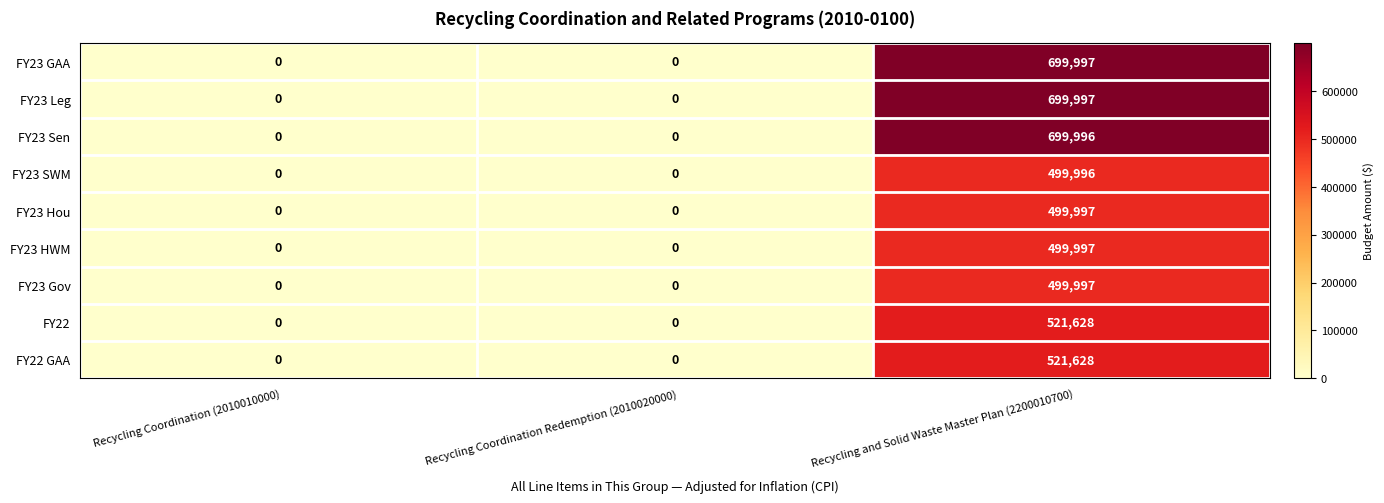

Reading left to right, list all the values displayed in this chart.

FY23 GAA: 0	0	699997
FY23 Leg: 0	0	699997
FY23 Sen: 0	0	699996
FY23 SWM: 0	0	499996
FY23 Hou: 0	0	499997
FY23 HWM: 0	0	499997
FY23 Gov: 0	0	499997
FY22: 0	0	521628
FY22 GAA: 0	0	521628